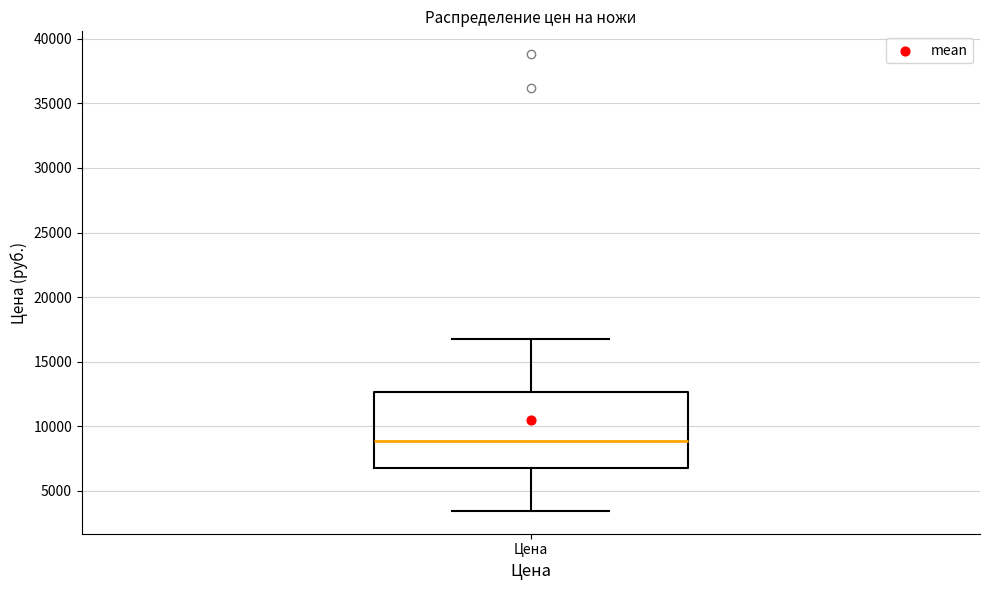

Read this box plot against the y-axis: the position of the median line, the range covered by the box, and the ends of both whiskers. The values are not printed on the chart, so give them approximately, as read against the axis.

median 9000, box 7000 to 12500, whiskers 3500 to 17000